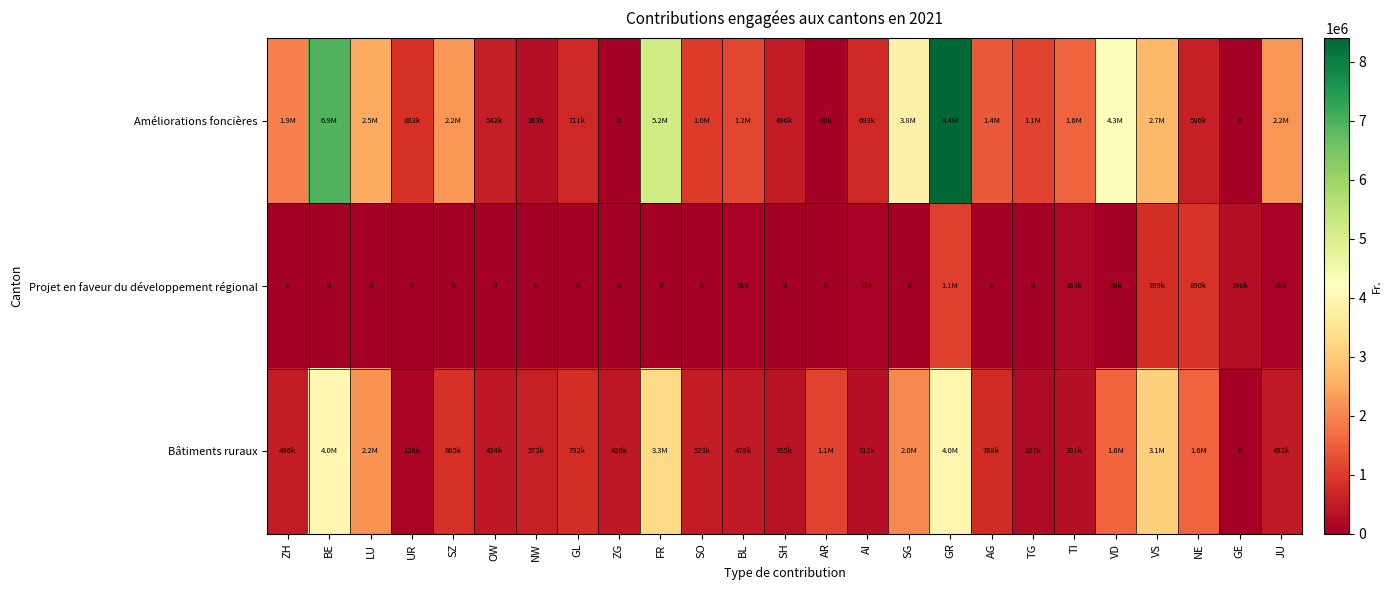

List the series in order of their overall mean, lowest first.

Projet en faveur du développement régional, Bâtiments ruraux, Améliorations foncières